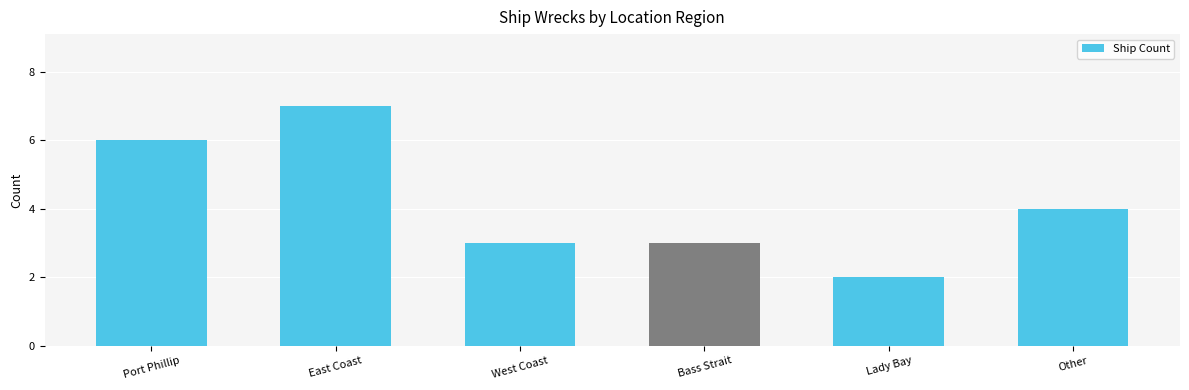

Reading left to right, list all the values displayed in this chart.

Port Phillip=6	East Coast=7	West Coast=3	Bass Strait=3	Lady Bay=2	Other=4